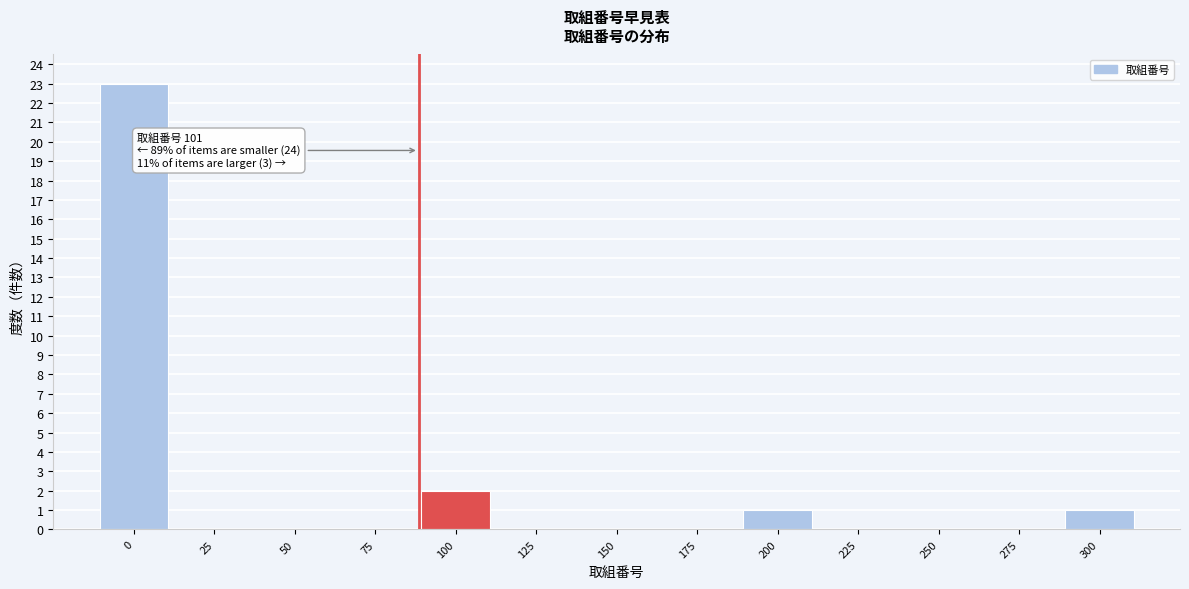

Reading right to left, list all the values displayed in this chart.

300=1	275=0	250=0	225=0	200=1	175=0	150=0	125=0	100=2	75=0	50=0	25=0	0=23